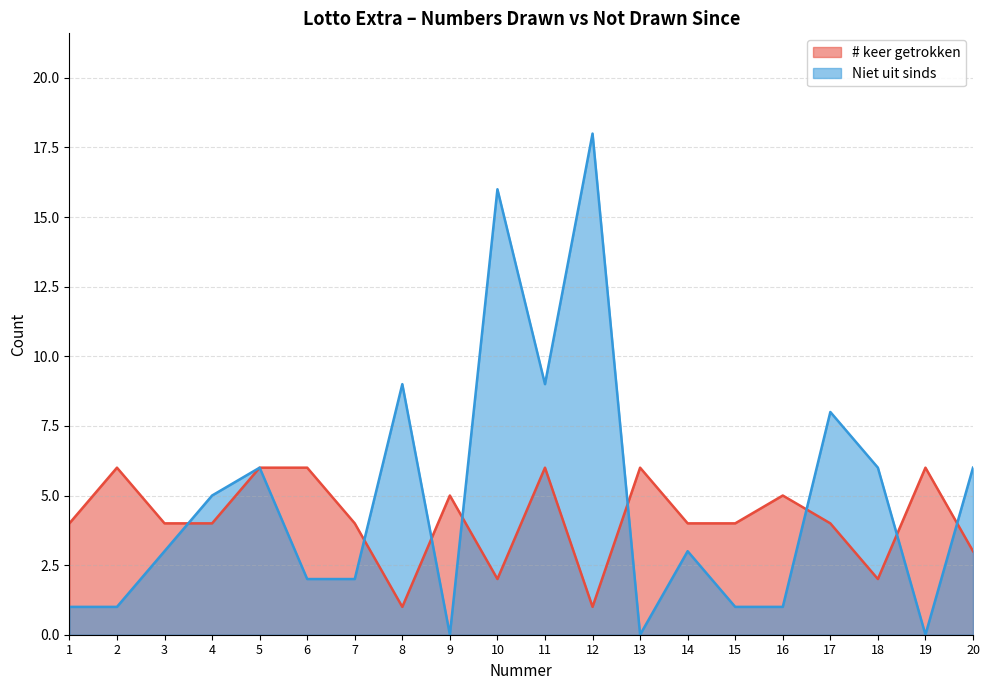

True or false: Niet uit sinds has a value of 3 at 7.

False